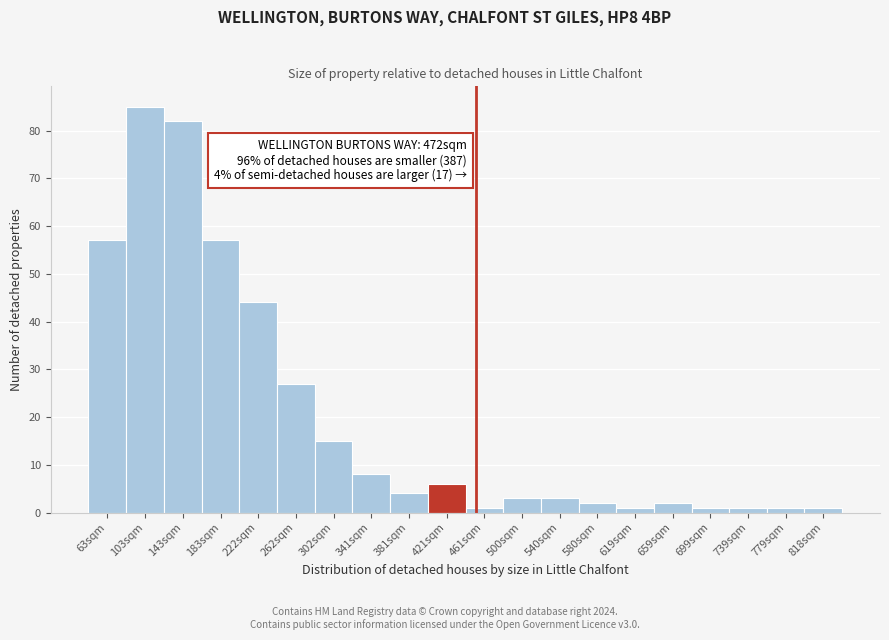

Reading left to right, what are all the values shown in this chart?

63sqm=57	103sqm=85	143sqm=82	183sqm=57	222sqm=44	262sqm=27	302sqm=15	341sqm=8	381sqm=4	421sqm=6	461sqm=1	500sqm=3	540sqm=3	580sqm=2	619sqm=1	659sqm=2	699sqm=1	739sqm=1	779sqm=1	818sqm=1